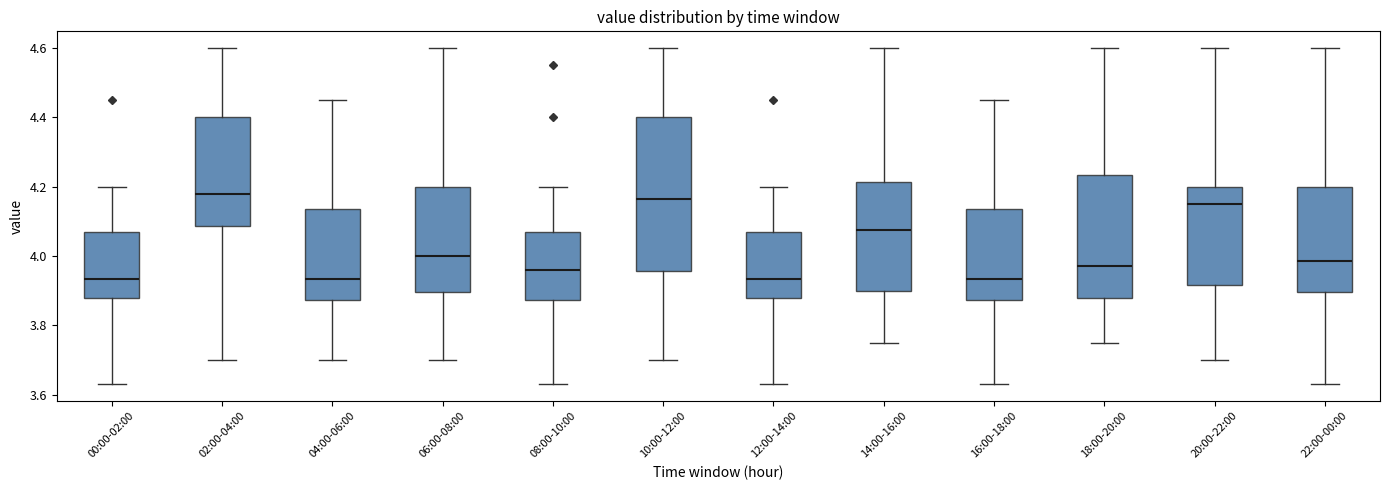

Reading left to right, read every box against the y-axis: the position of its median line, the range the box covers, and the ends of its whiskers. The values are not printed on the chart, so give them approximately, as read against the axis.

00:00-02:00: median 3.94, box 3.88 to 4.08, whiskers 3.64 to 4.20
02:00-04:00: median 4.18, box 4.08 to 4.40, whiskers 3.70 to 4.60
04:00-06:00: median 3.94, box 3.88 to 4.14, whiskers 3.70 to 4.46
06:00-08:00: median 4.00, box 3.90 to 4.20, whiskers 3.70 to 4.60
08:00-10:00: median 3.96, box 3.88 to 4.08, whiskers 3.64 to 4.20
10:00-12:00: median 4.16, box 3.96 to 4.40, whiskers 3.70 to 4.60
12:00-14:00: median 3.94, box 3.88 to 4.08, whiskers 3.64 to 4.20
14:00-16:00: median 4.08, box 3.90 to 4.22, whiskers 3.76 to 4.60
16:00-18:00: median 3.94, box 3.88 to 4.14, whiskers 3.64 to 4.46
18:00-20:00: median 3.98, box 3.88 to 4.24, whiskers 3.76 to 4.60
20:00-22:00: median 4.16, box 3.92 to 4.20, whiskers 3.70 to 4.60
22:00-00:00: median 3.98, box 3.90 to 4.20, whiskers 3.64 to 4.60